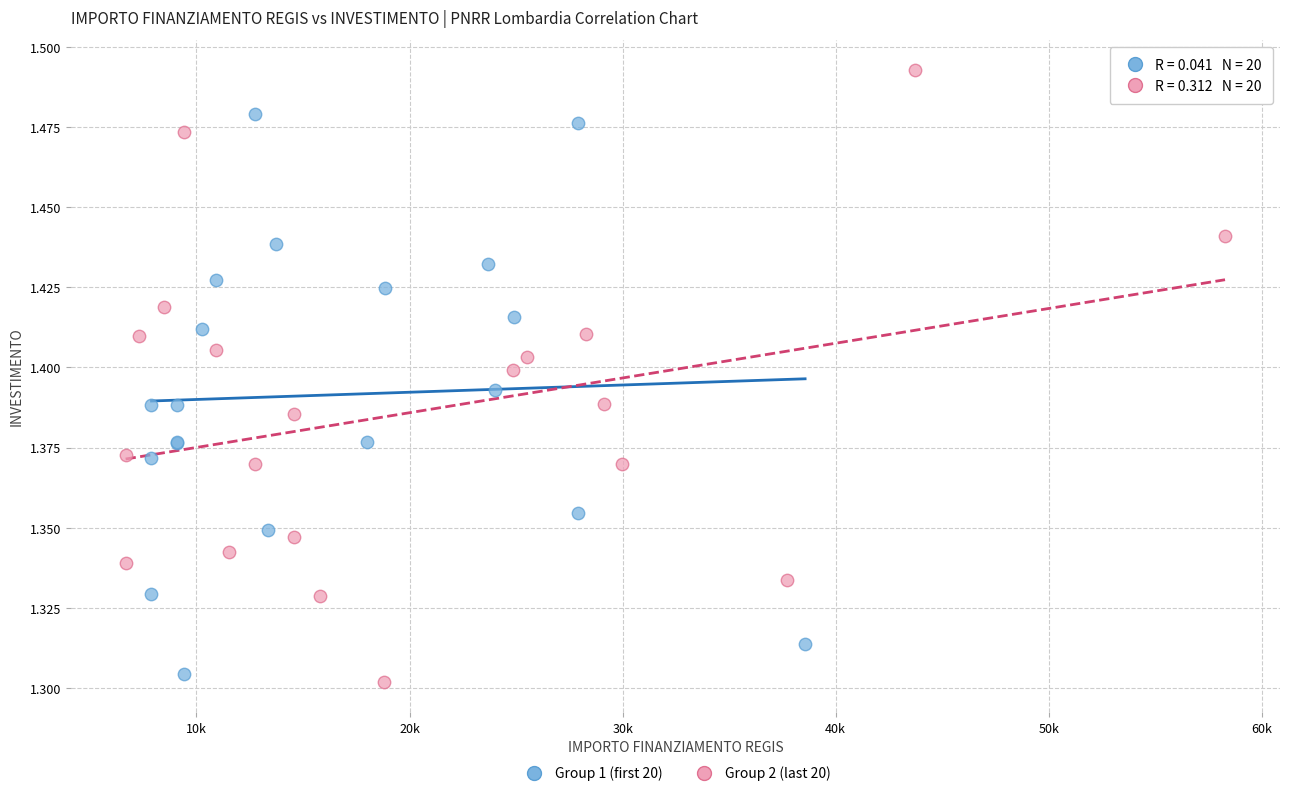

Which series contains the highest Y value?

Group 2 (last 20)